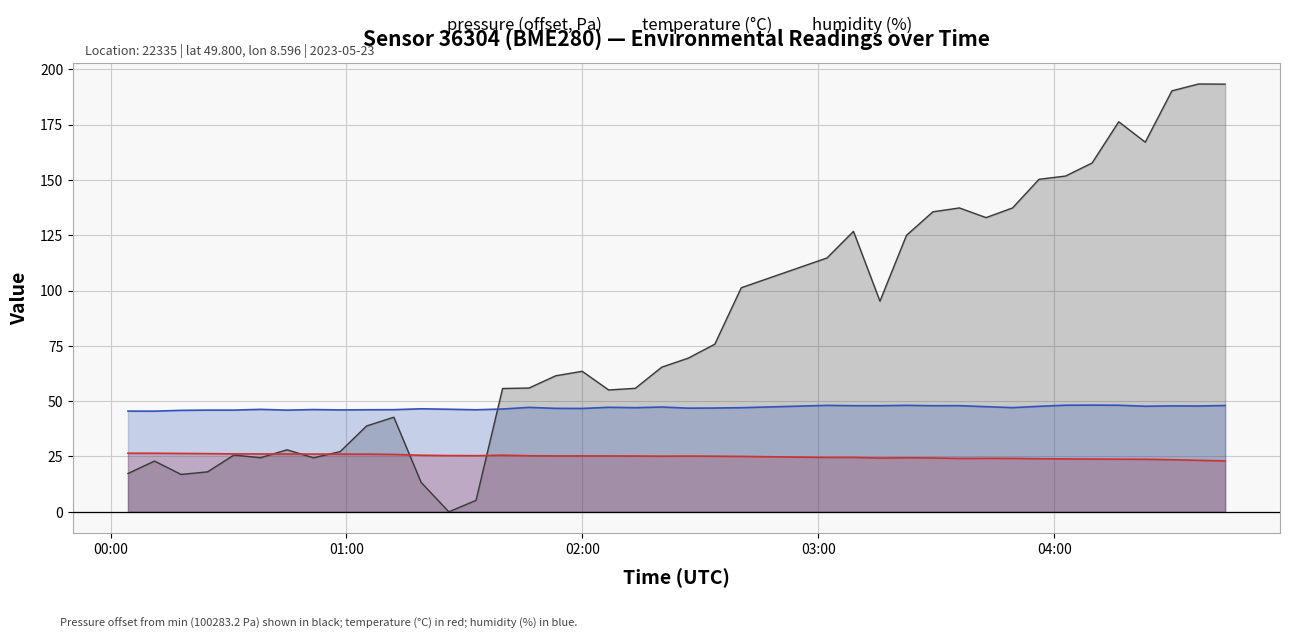

Which series has the widest spread of values?

pressure (offset, Pa)